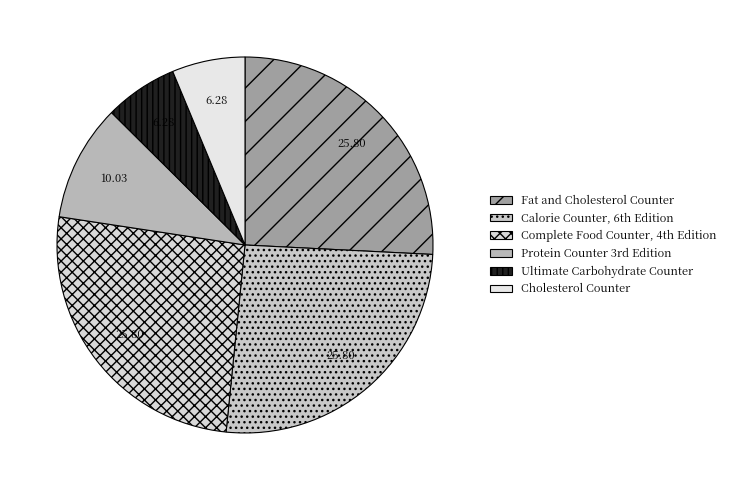

Rank the categories by value from highest to lowest.

Fat and Cholesterol Counter, Calorie Counter, 6th Edition, Complete Food Counter, 4th Edition, Protein Counter 3rd Edition, Ultimate Carbohydrate Counter, Cholesterol Counter